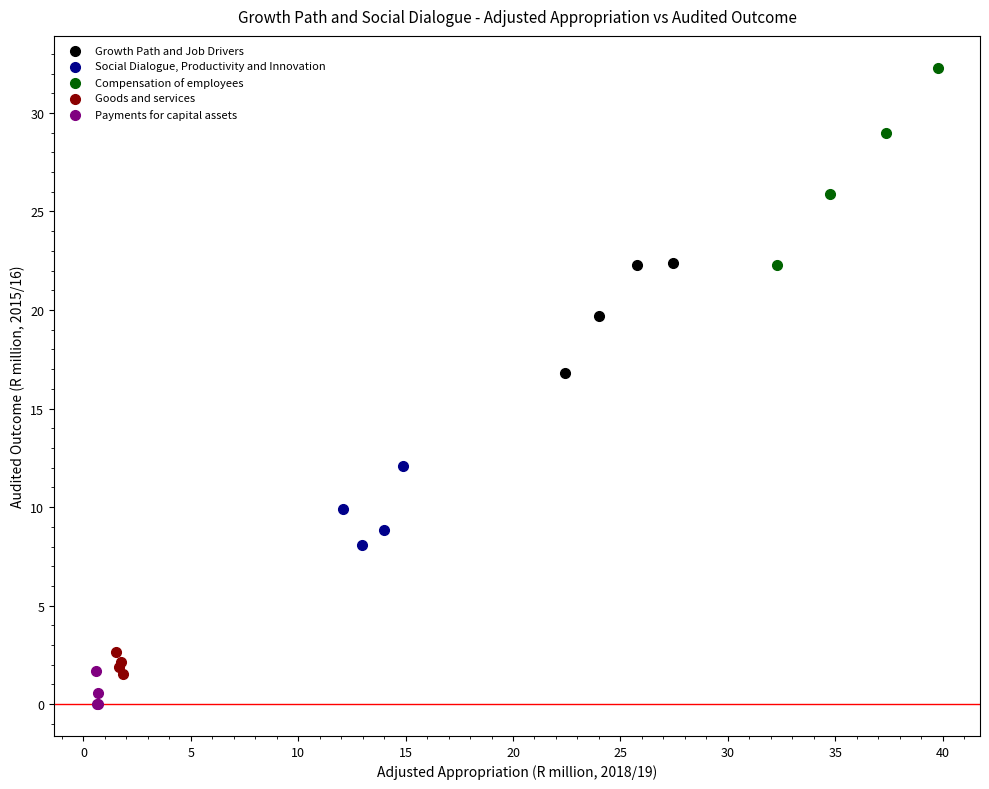

Which series reaches the minimum Y coordinate?

Payments for capital assets